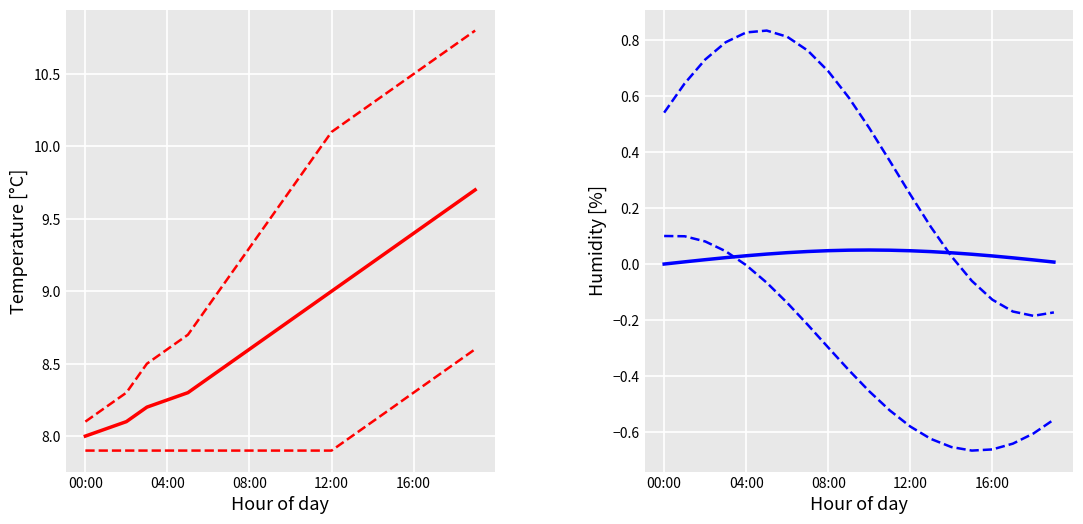

How many lines are shown in the chart?

6